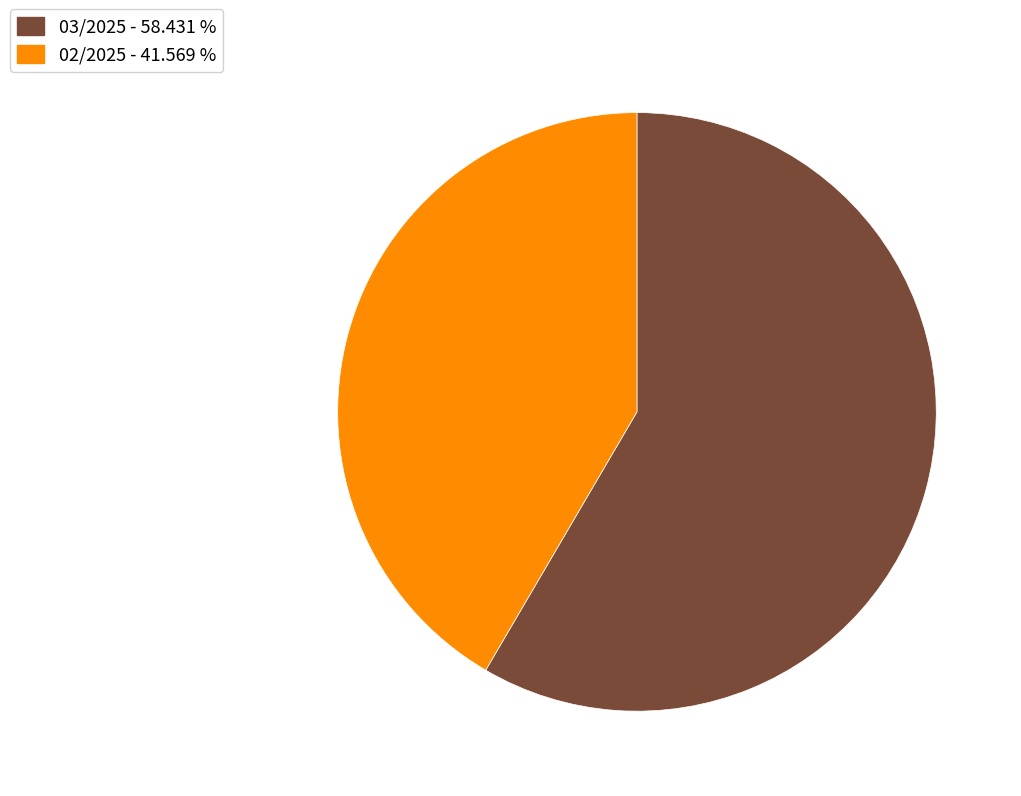

How many segments does this pie chart have?

2